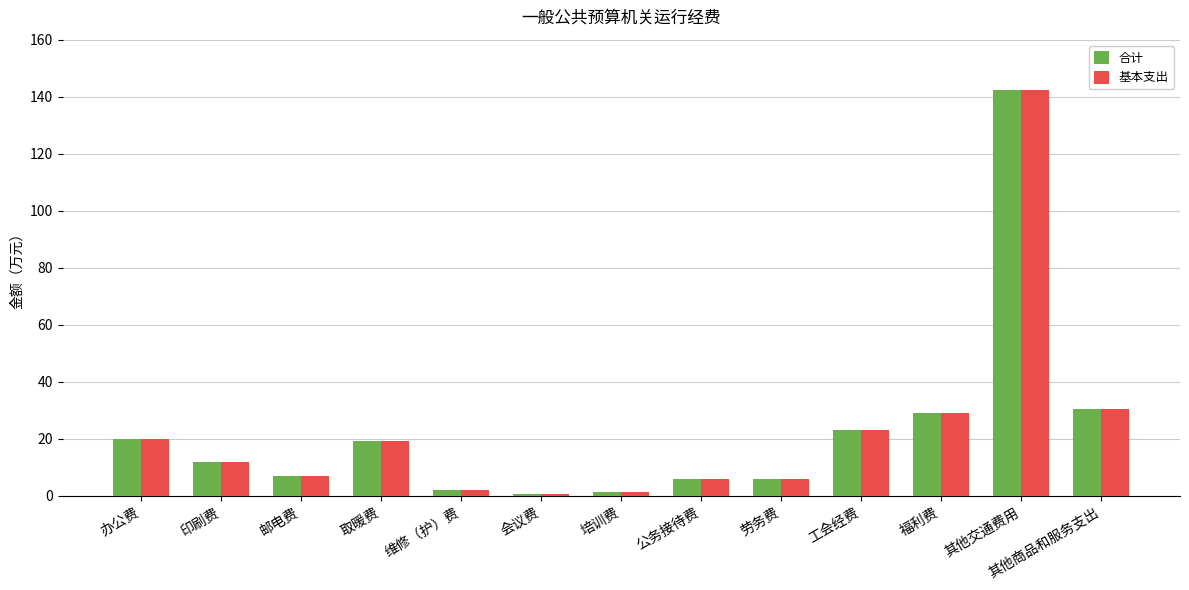

How many bars are there in total?

26